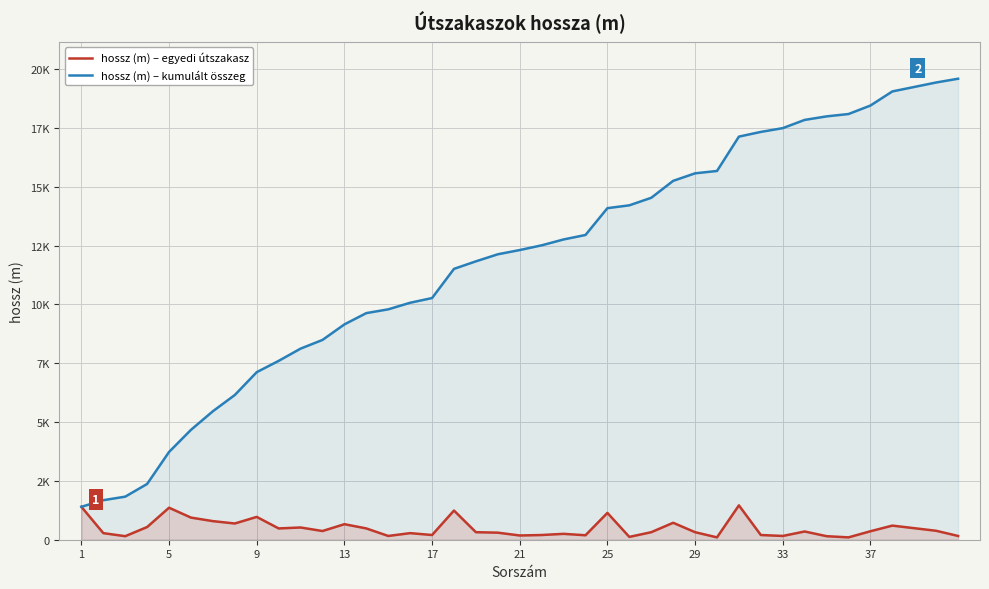

What are all the series names shown in the legend?

hossz (m) – egyedi útszakasz, hossz (m) – kumulált összeg